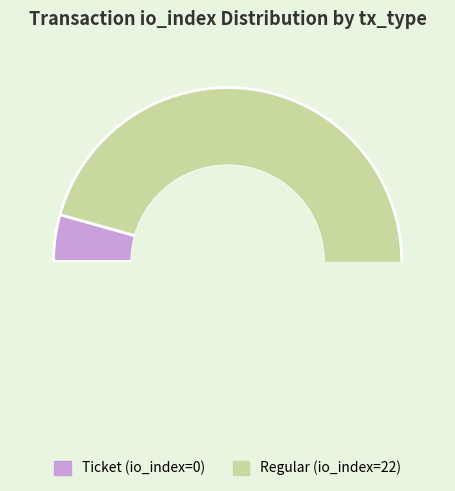

How many segments does this pie chart have?

2